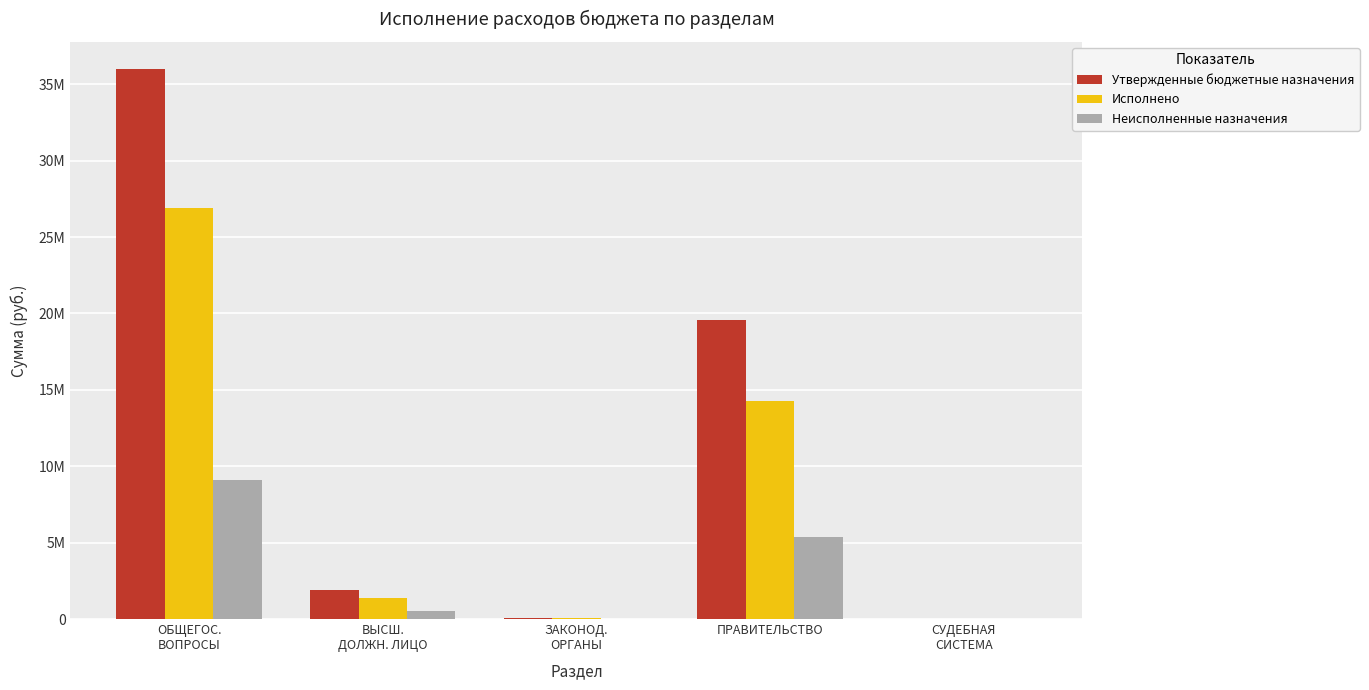

True or false: Исполнено has a value of 0.0 at СУДЕБНАЯ
СИСТЕМА.

True